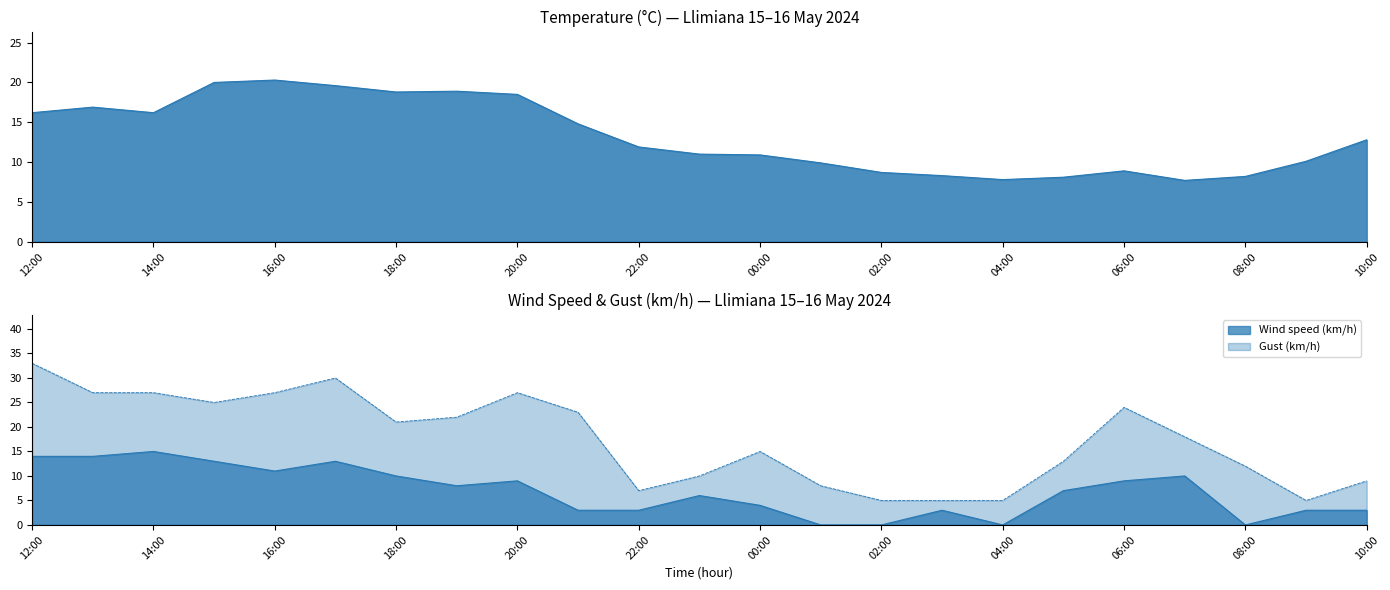

Is it true that Gust (km/h) equals 11.5 at 01:00?

False